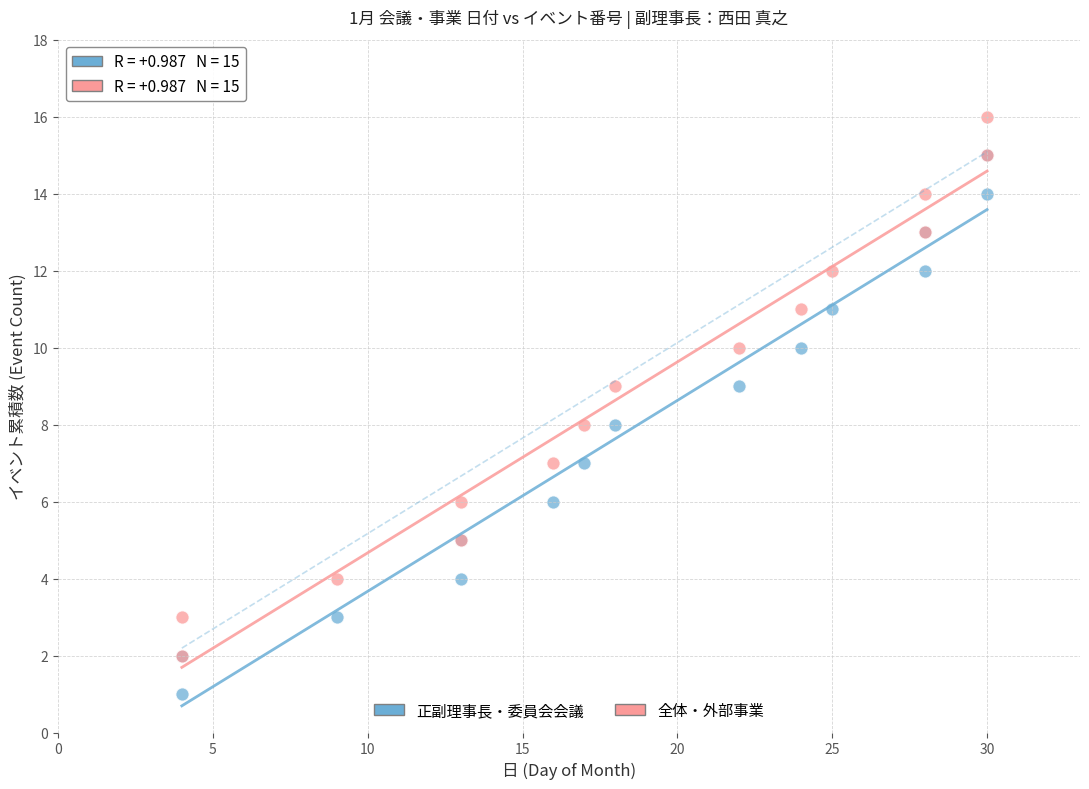

Which series contains the highest Y value?

全体・外部事業